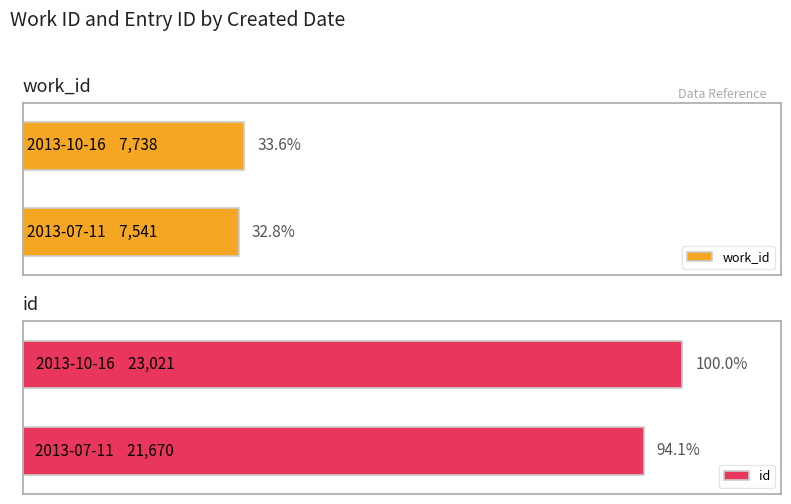

What is the sum of all id values?

44691